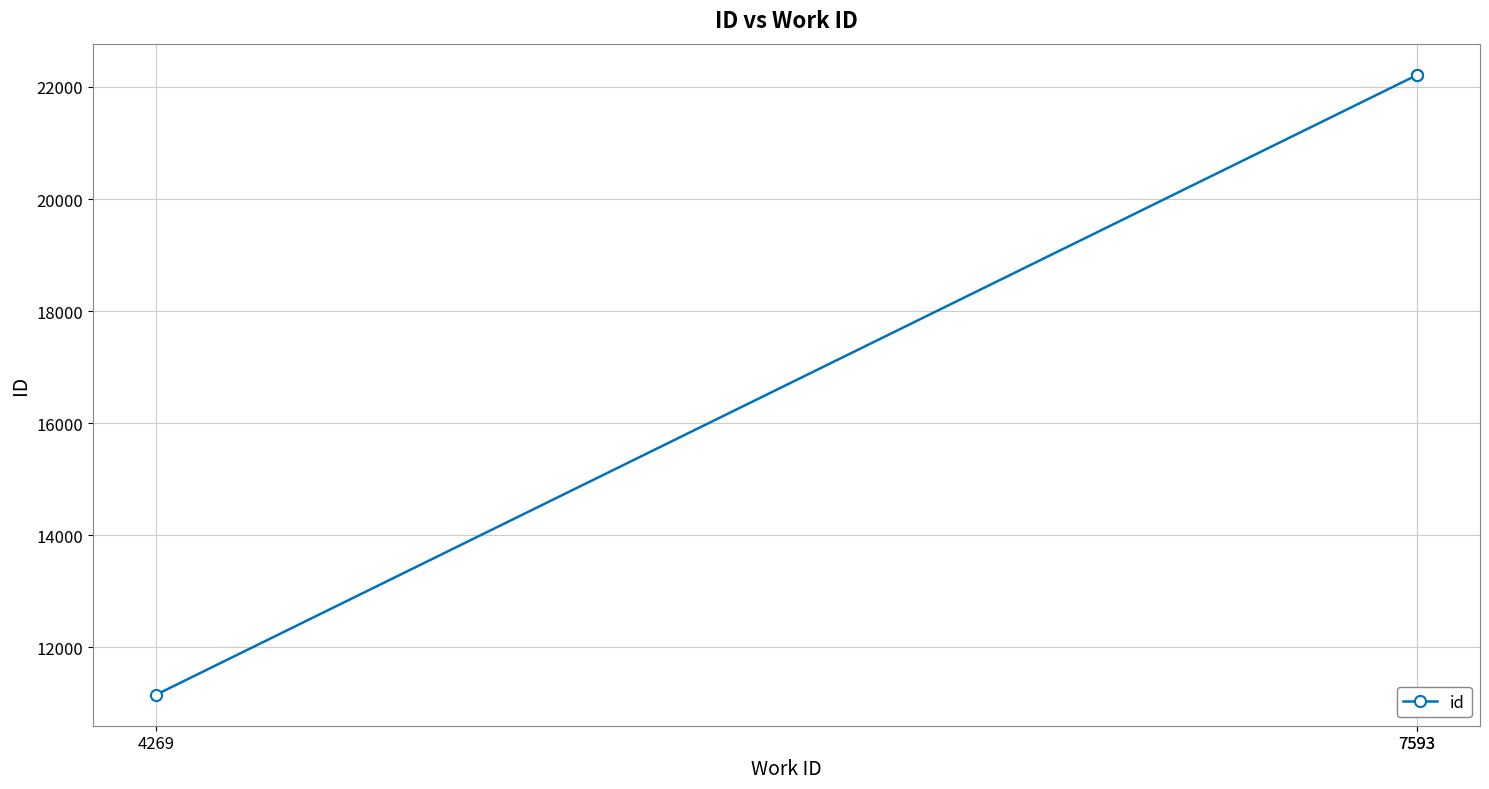

What is the difference between the values at 4269 and 7593?

11064